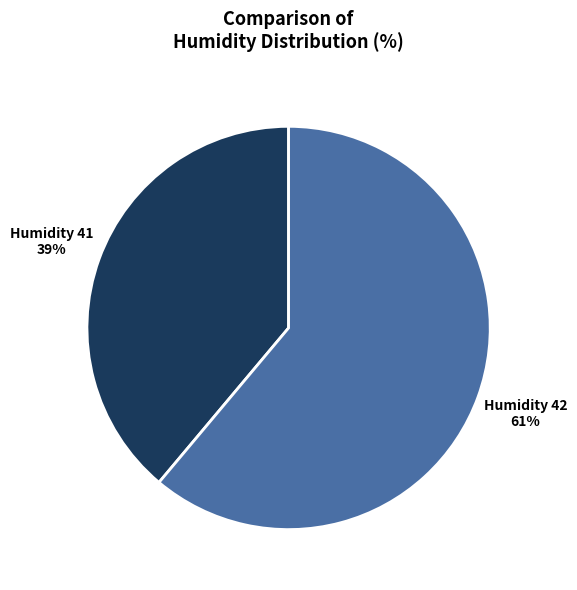

Is there any slice that represents more than half of the pie?

Yes